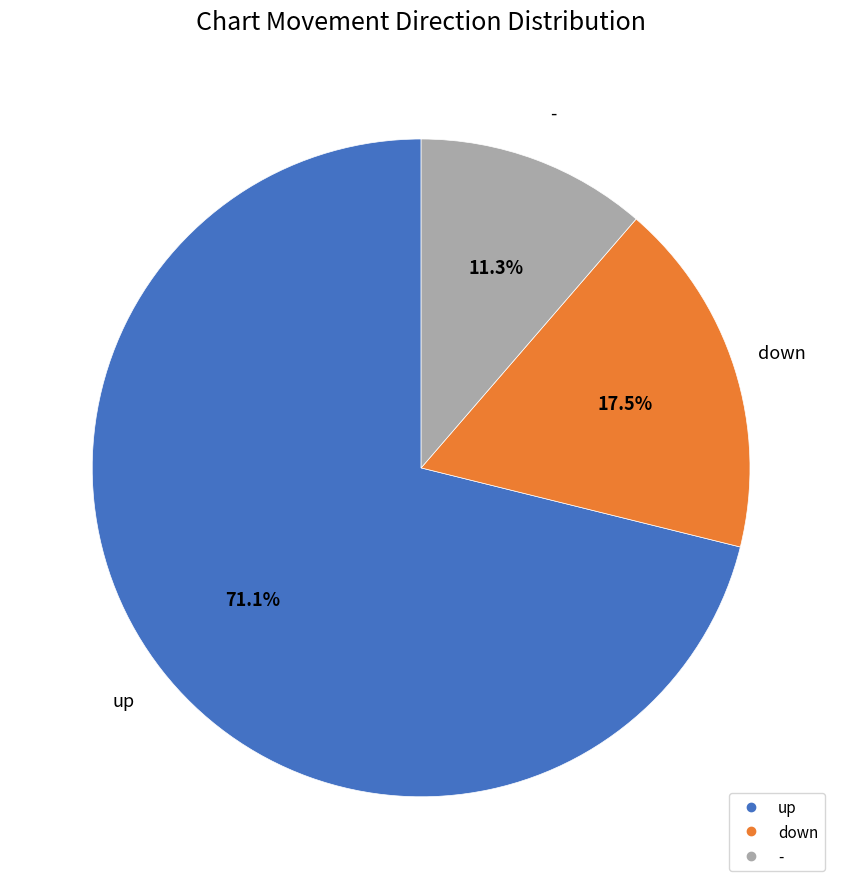

To the nearest percent, what is the difference between the down and up slice percentages?

54%